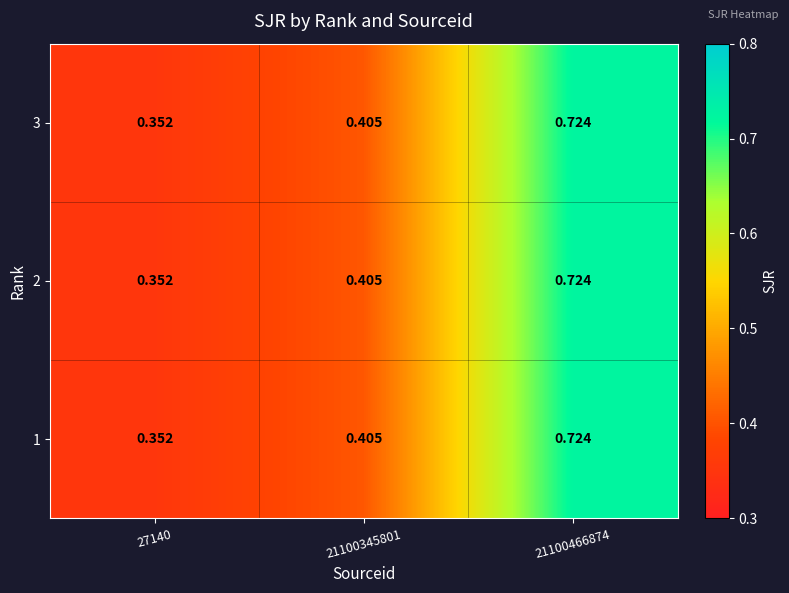

Is the value of 2 at 21100345801 greater than the value of 1 at 27140?

Yes